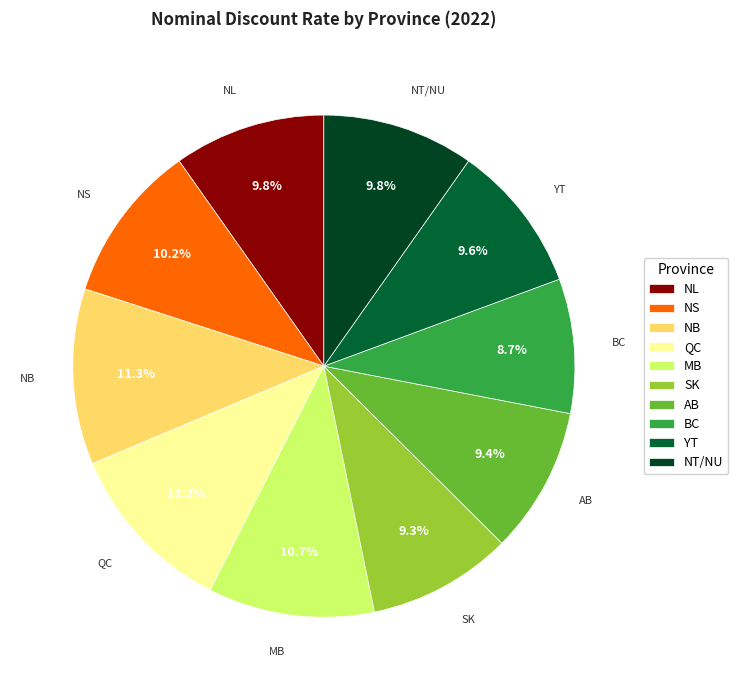

To the nearest percent, what portion does BC represent?

9%